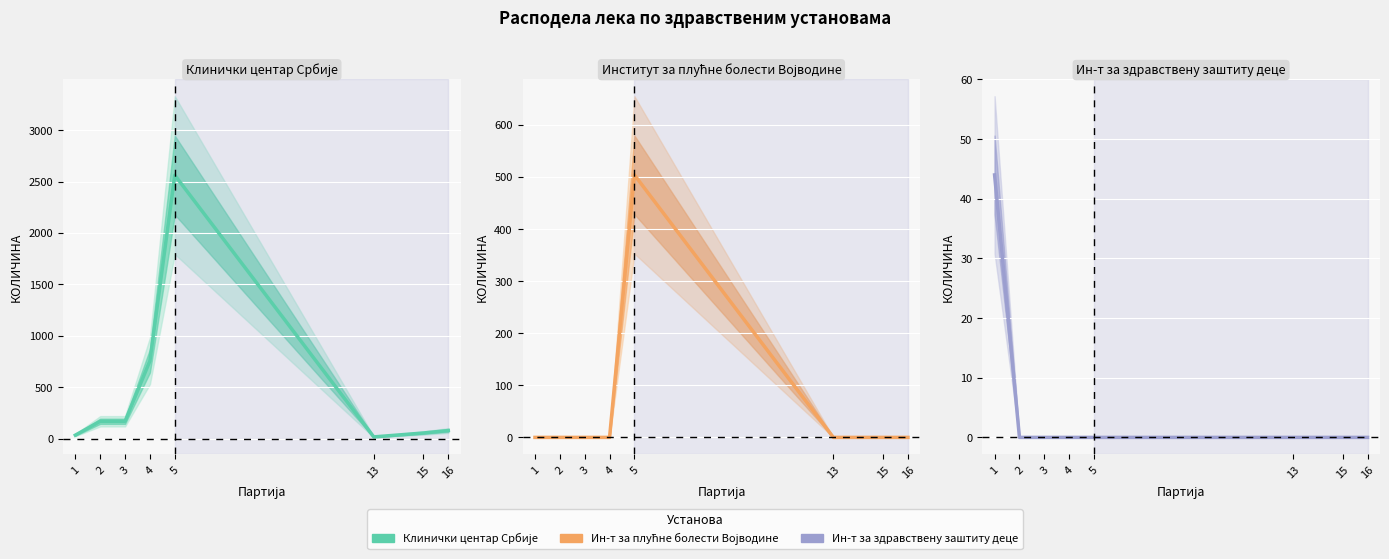

At how many categories does at least one series exceed 2045?

1